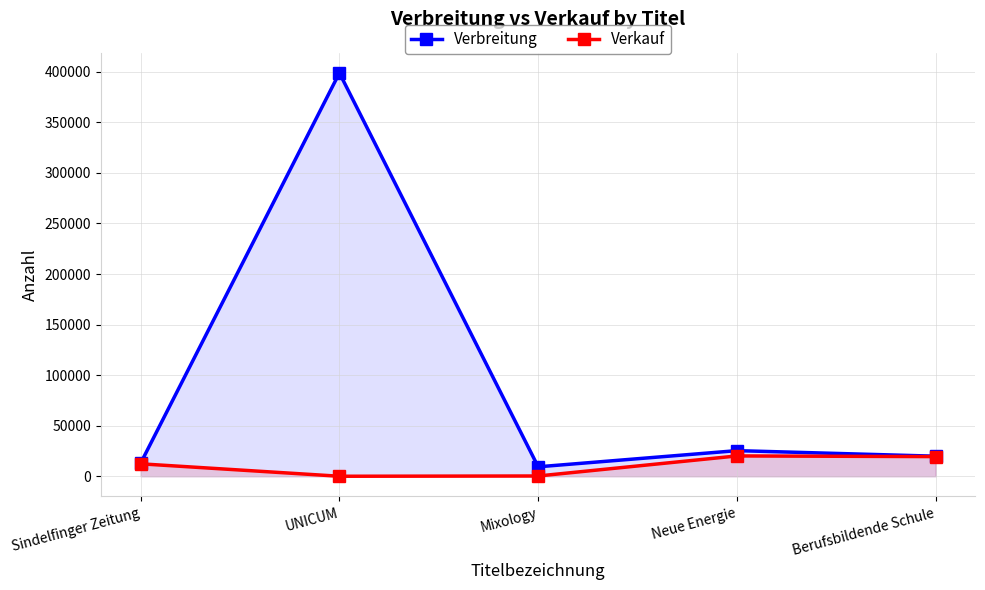

True or false: Verkauf and Verbreitung cross at least once.

False